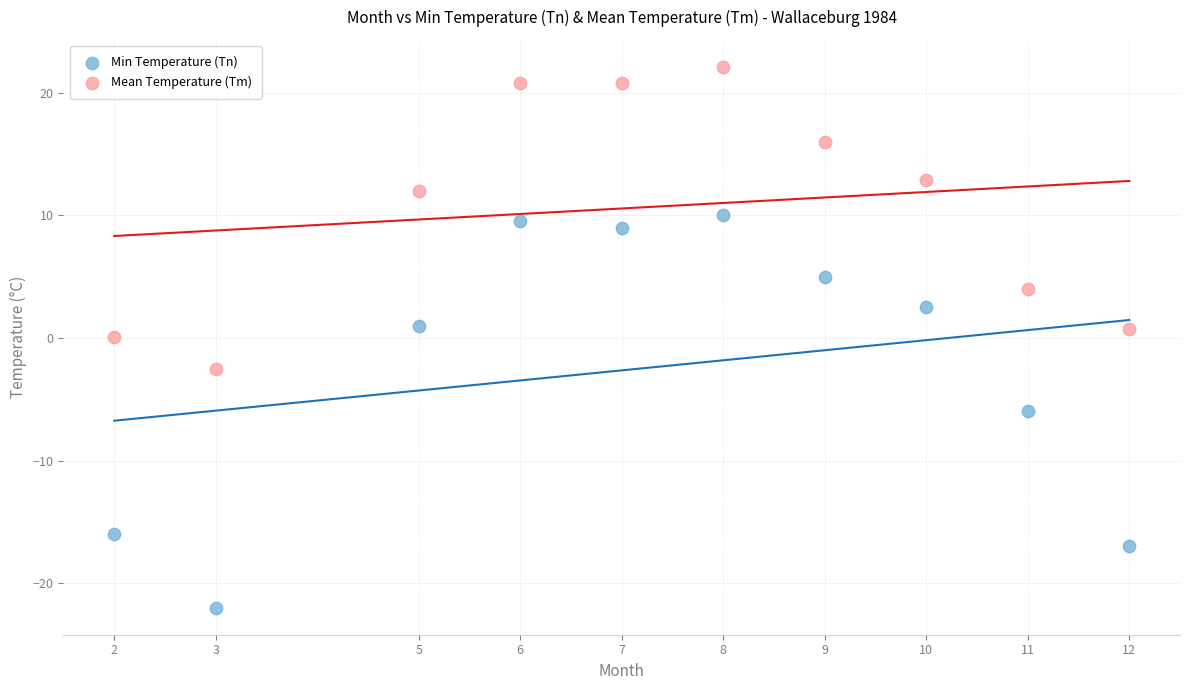

Across all data points, what is the range of Y values (max minus min)?

44.1